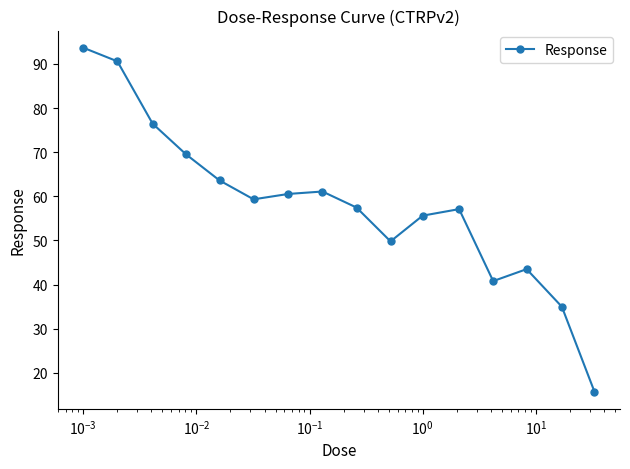

Count the number of categories in the chart.

16